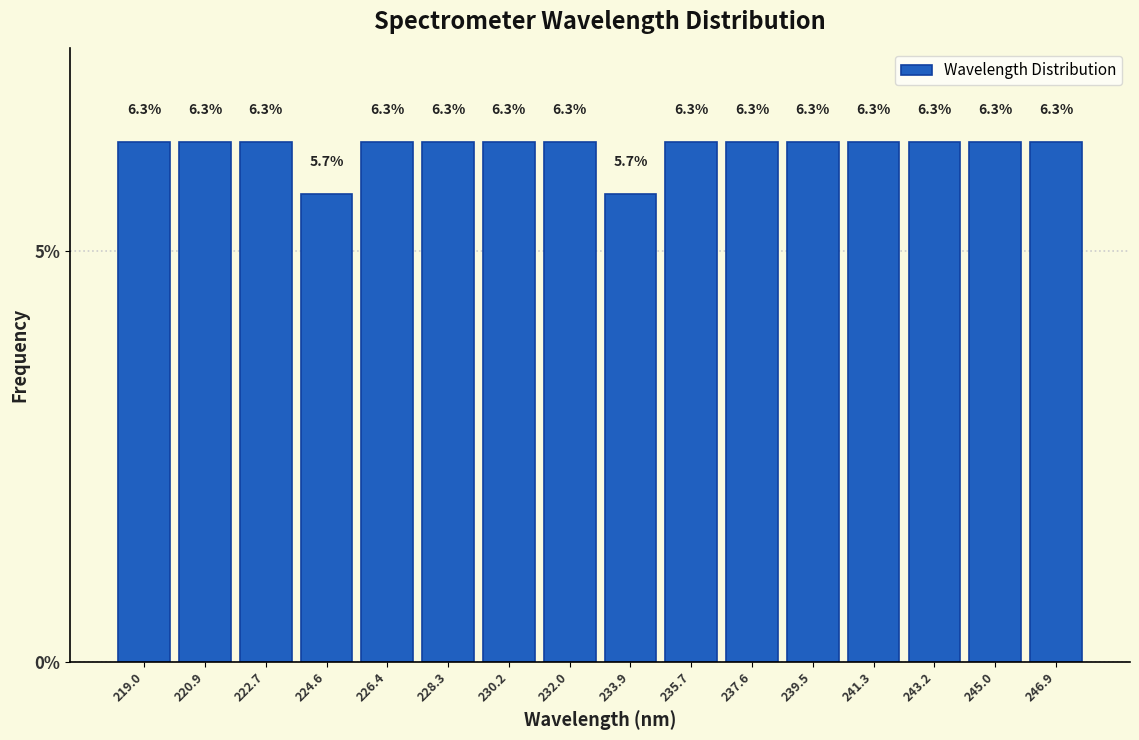

Reading left to right, transcribe this chart: for each bar, give the range it covers on the x-axis and its height. The bar edges are not printed on the chart, so give them approximately, as read against the axis.

218.0 to 220.0: 6.3
220.0 to 221.8: 6.3
221.8 to 223.6: 6.3
223.6 to 225.6: 5.7
225.6 to 227.4: 6.3
227.4 to 229.2: 6.3
229.2 to 231.0: 6.3
231.0 to 233.0: 6.3
233.0 to 234.8: 5.7
234.8 to 236.6: 6.3
236.6 to 238.6: 6.3
238.6 to 240.4: 6.3
240.4 to 242.2: 6.3
242.2 to 244.2: 6.3
244.2 to 246.0: 6.3
246.0 to 247.8: 6.3